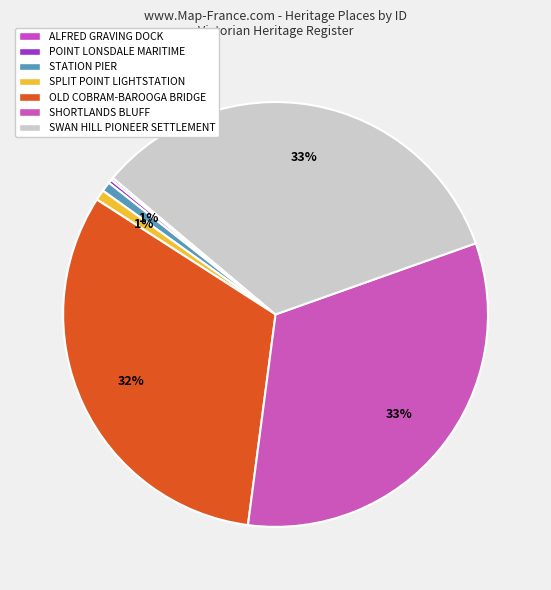

What is the change in value from OLD COBRAM-BAROOGA BRIDGE to SHORTLANDS BLUFF?

+3017